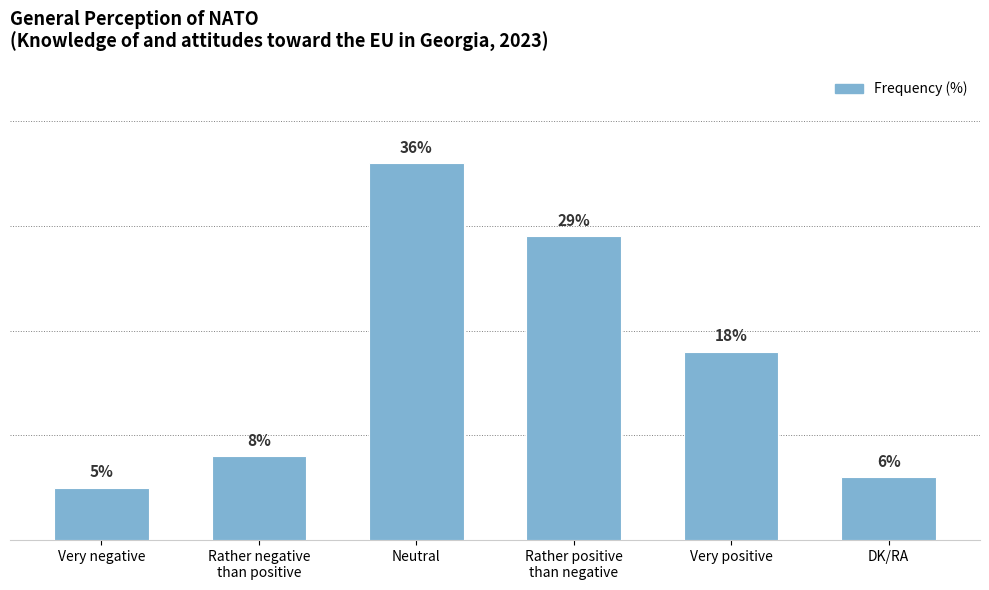

What is the label of the 3rd bar from the left?

Neutral